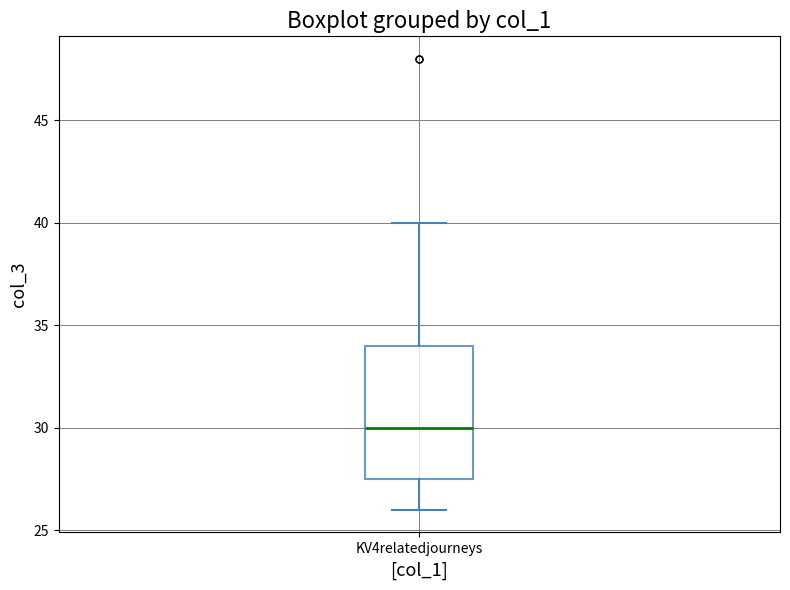

Read this box plot against the y-axis: the position of the median line, the range covered by the box, and the ends of both whiskers. The values are not printed on the chart, so give them approximately, as read against the axis.

median 30.0, box 27.5 to 34.0, whiskers 26.0 to 40.0